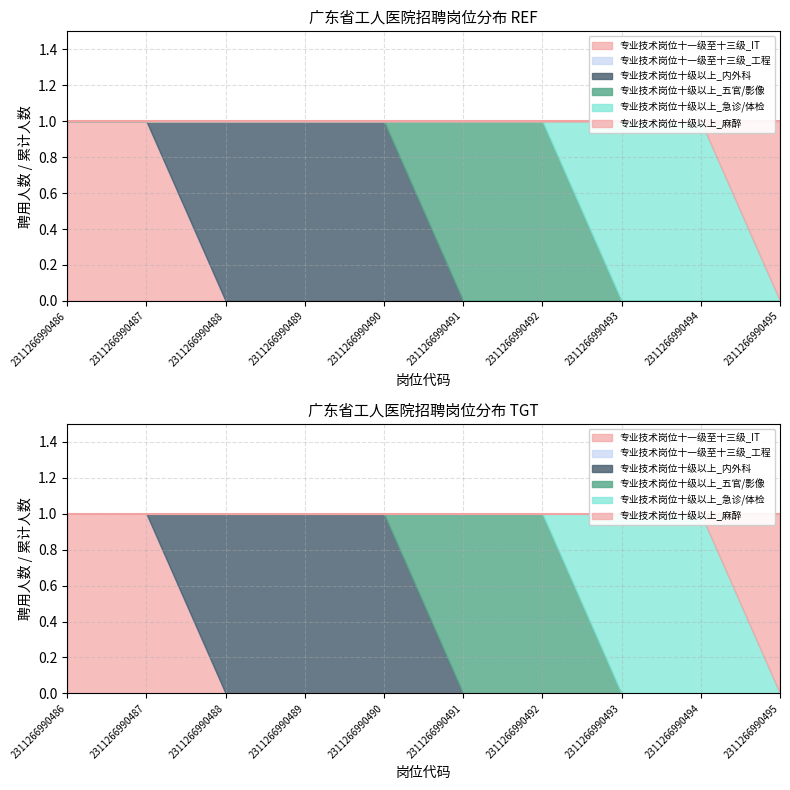

What is the value of the 聘用人数 point at the 5th from the left?

1